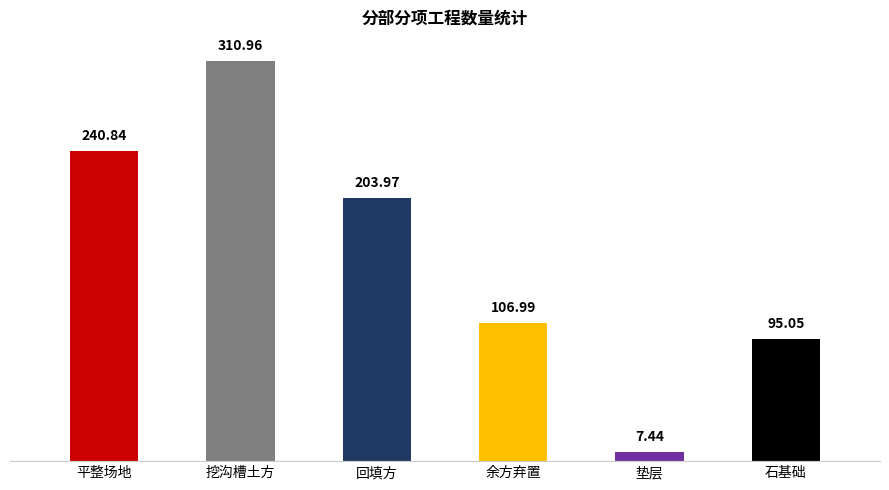

What is the change in value from 挖沟槽土方 to 余方弃置?

-204.0